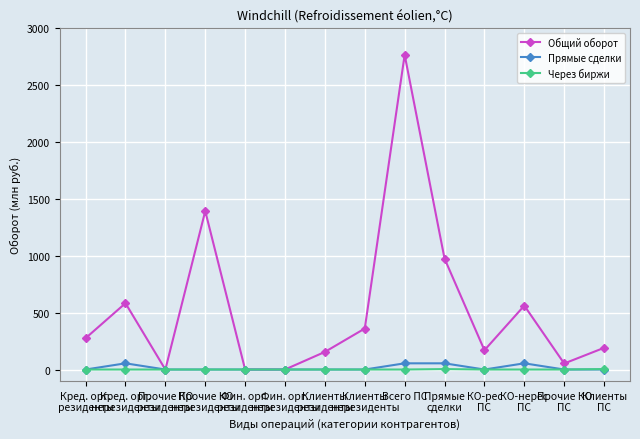

What is the value of the Общий оборот point at the 11th from the left?

169.3